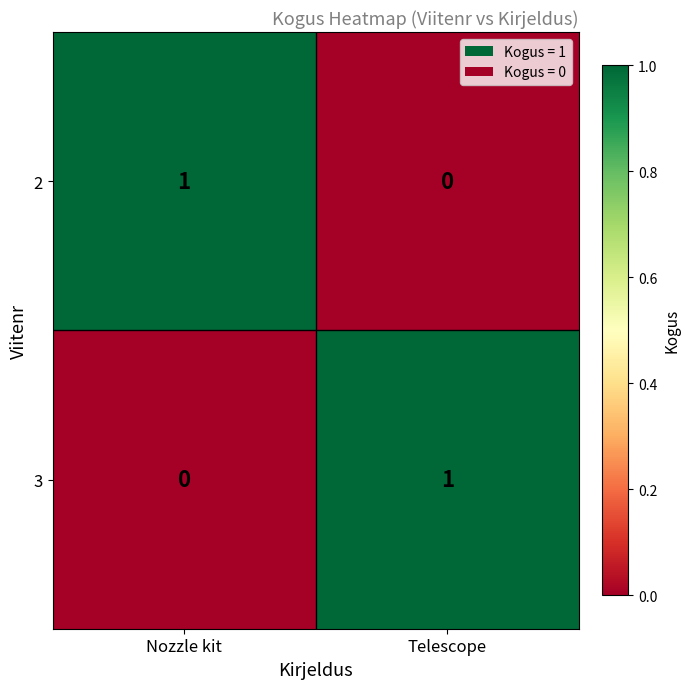

Which category has the highest value in the 3 series?

Telescope